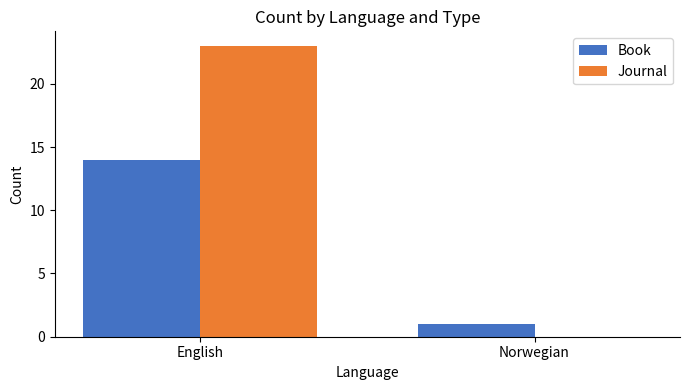

Is it true that Book equals 14 at English?

True